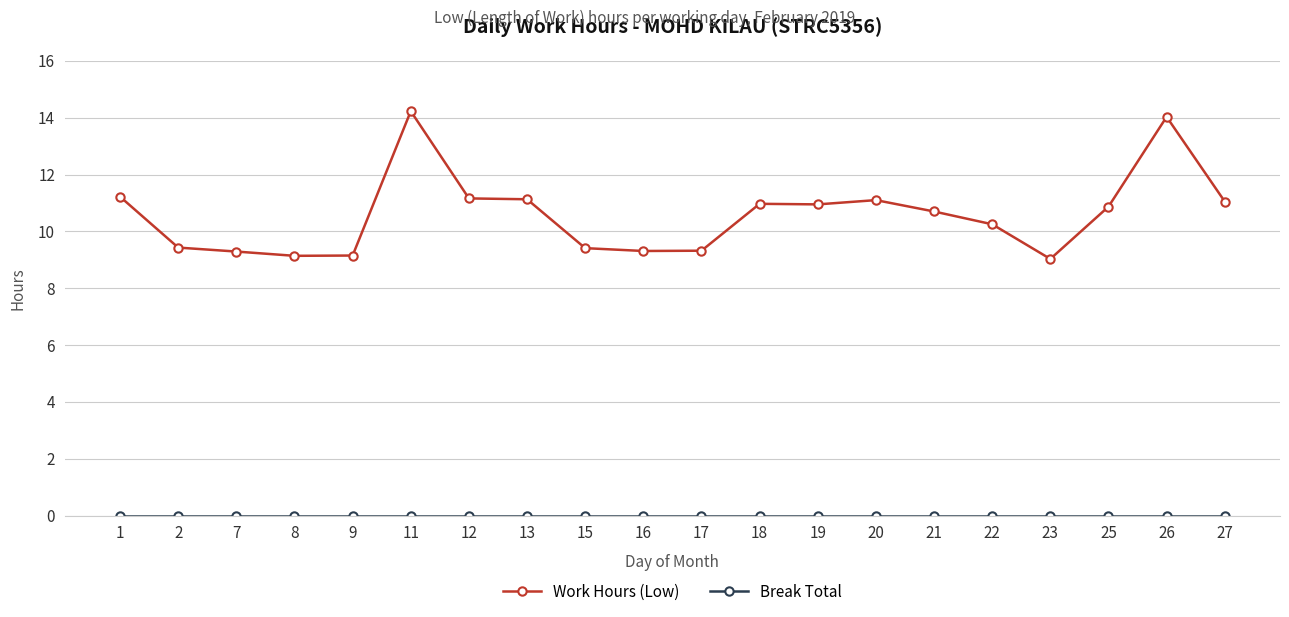

What is the value of the Work Hours (Low) point at the 4th from the left?

9.1